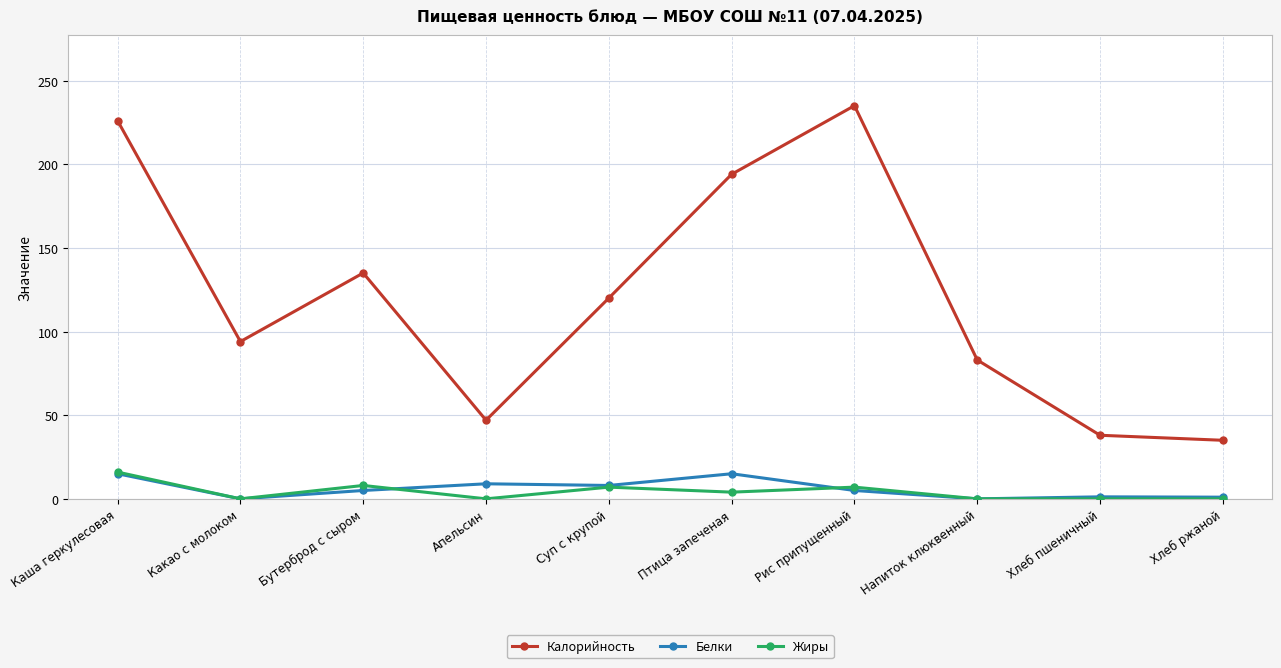

True or false: Белки and Калорийность cross at least once.

False